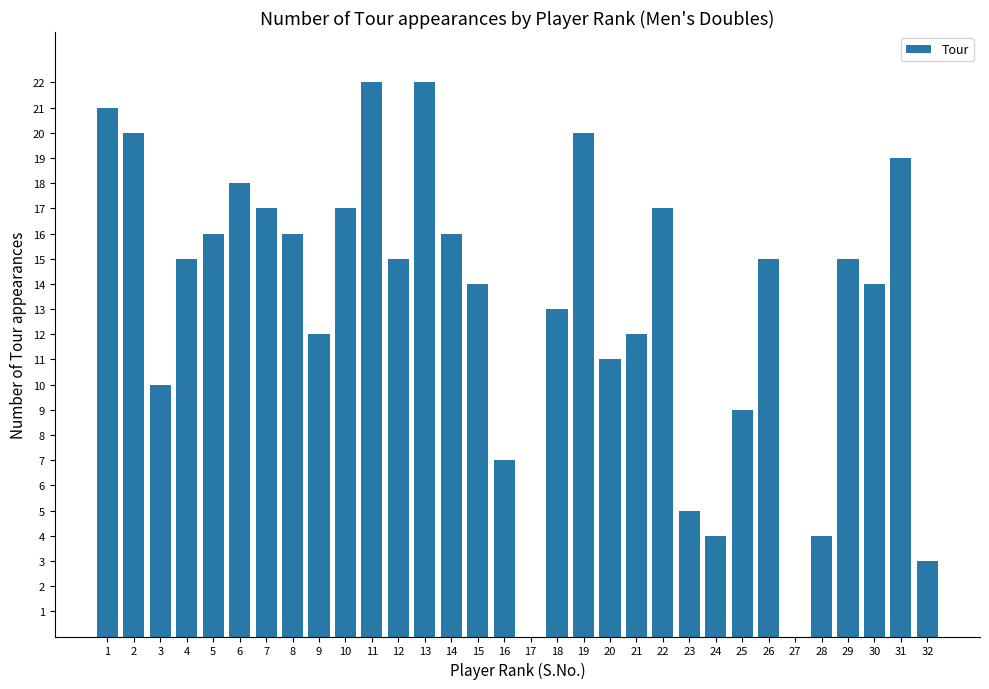

Approximately how many times larger is the value at 8 compared to 24?

4.0